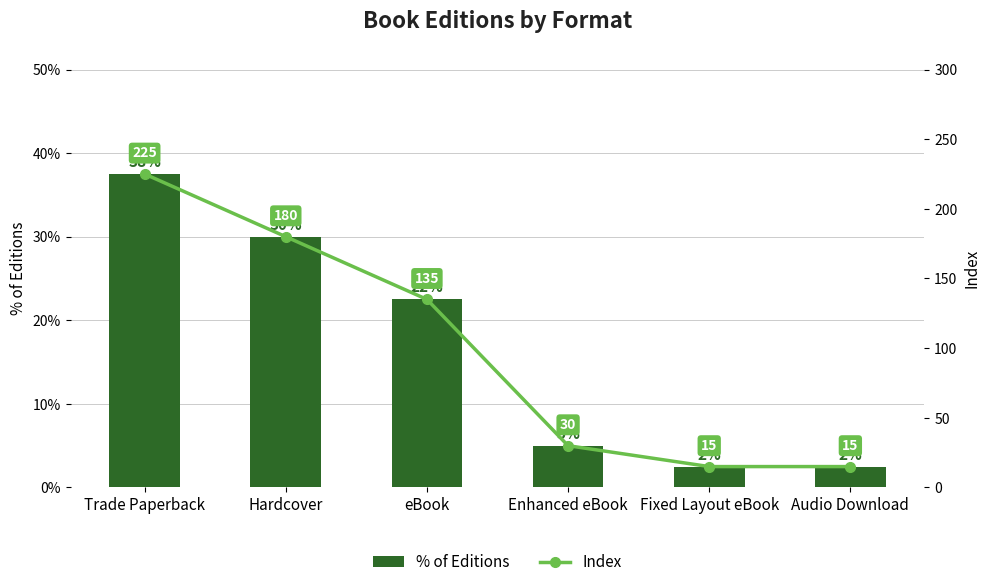

Which category has the lowest value in the Index series?

Fixed Layout eBook